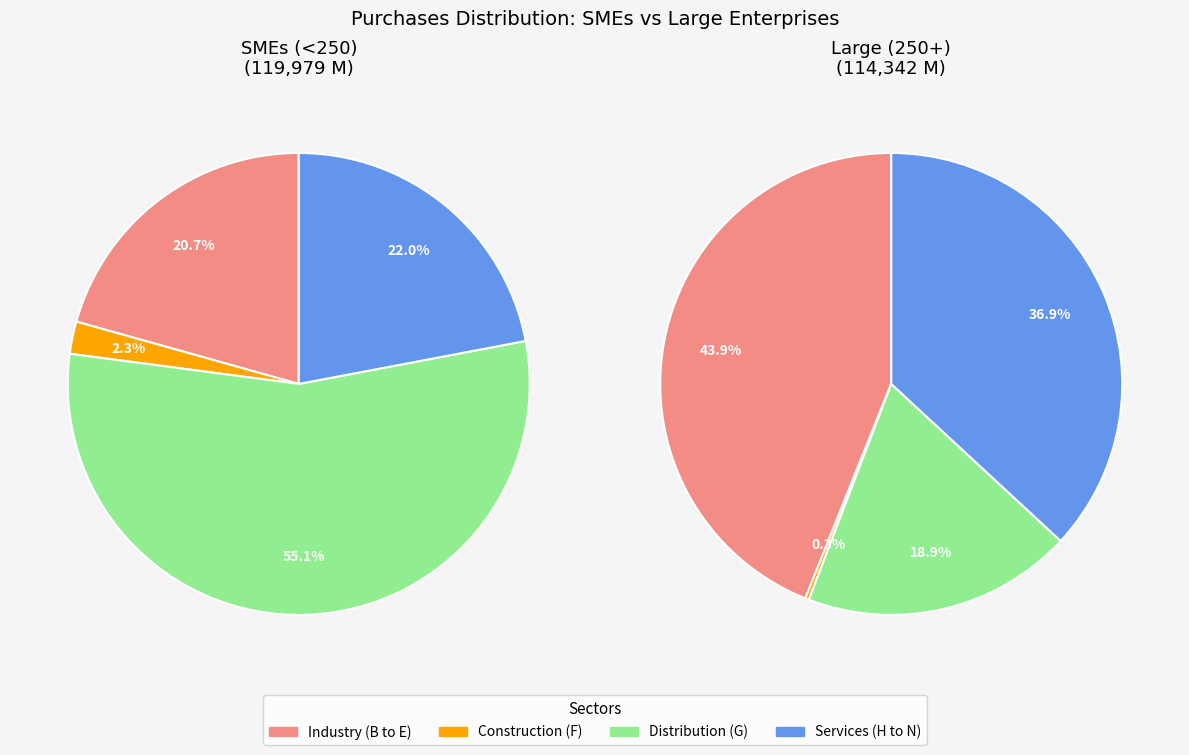

The Construction (F) slice represents 2% of the pie. True or false?

True